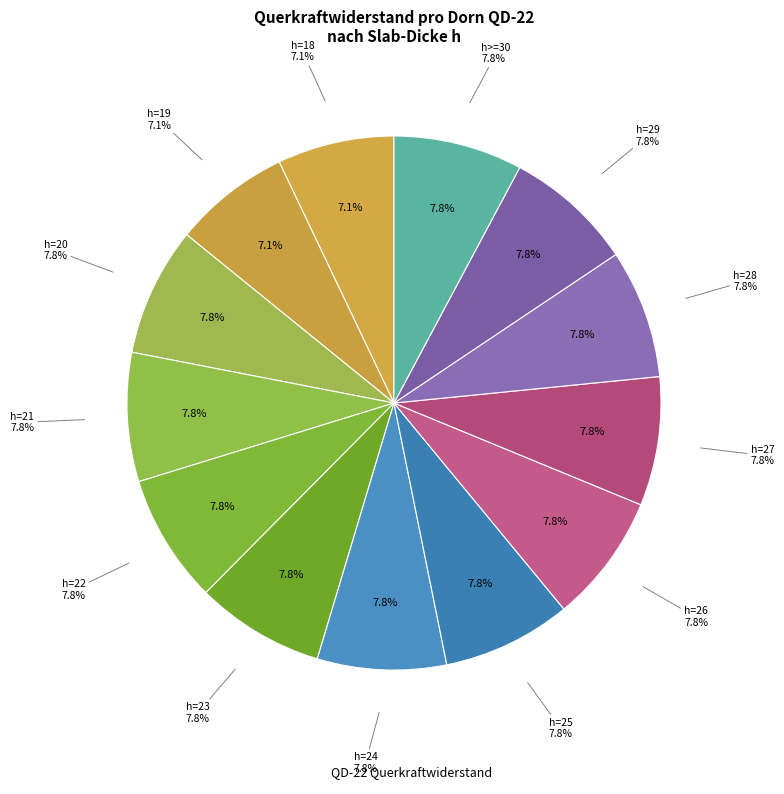

Which slice is the smallest?

h=18